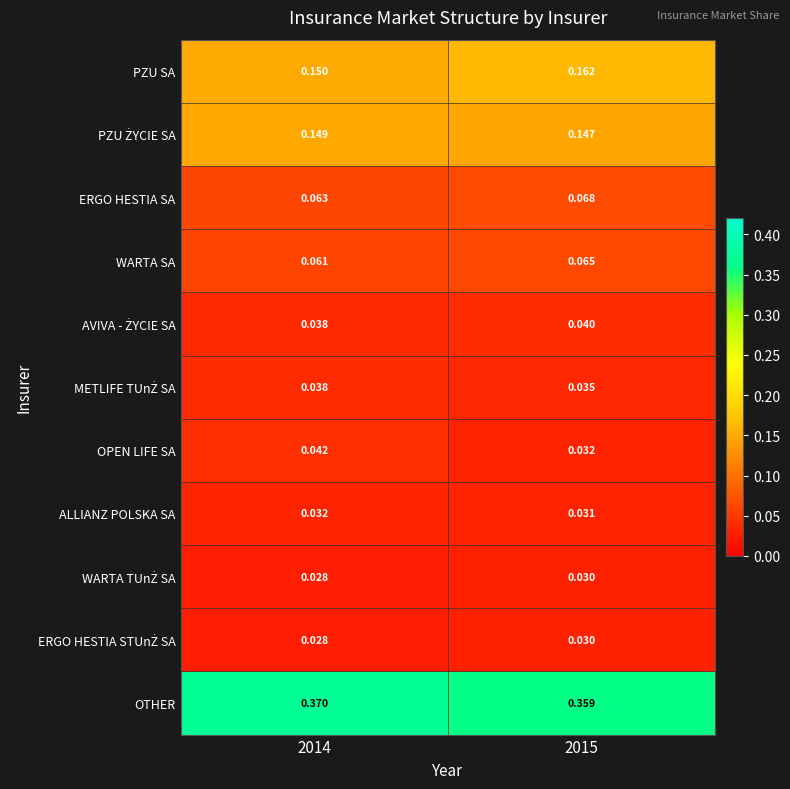

Which series has the largest total across all categories?

OTHER